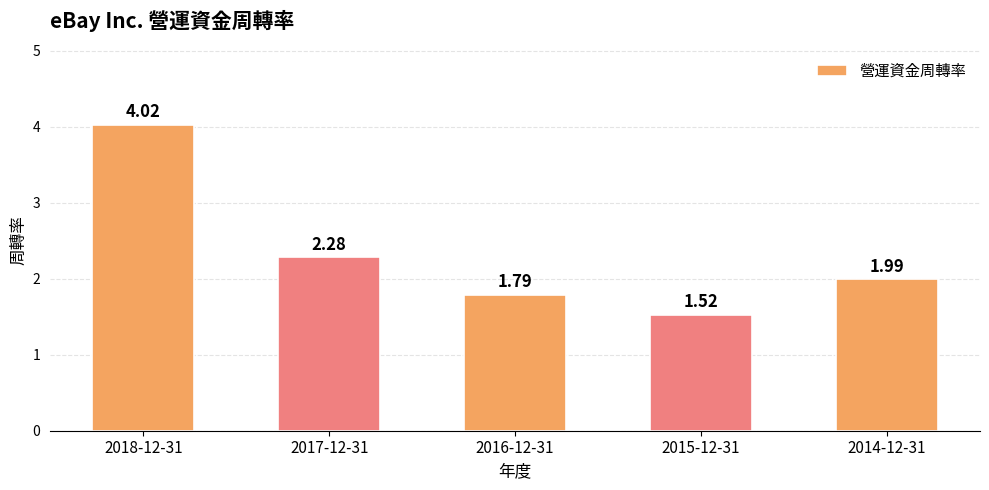

Which has a higher value, 2017-12-31 or 2018-12-31?

2018-12-31